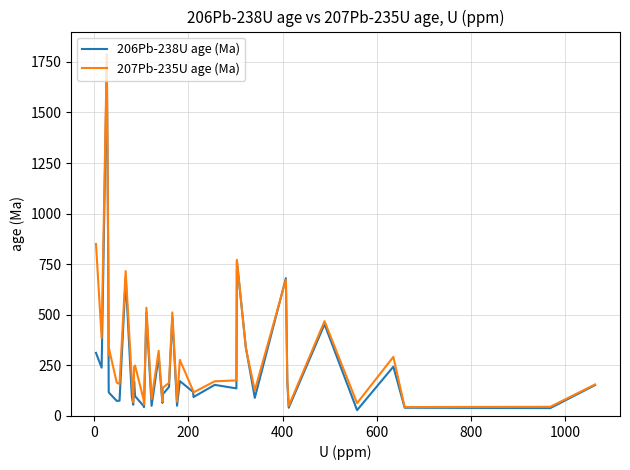

Which series has the widest spread of values?

207Pb-235U age (Ma)